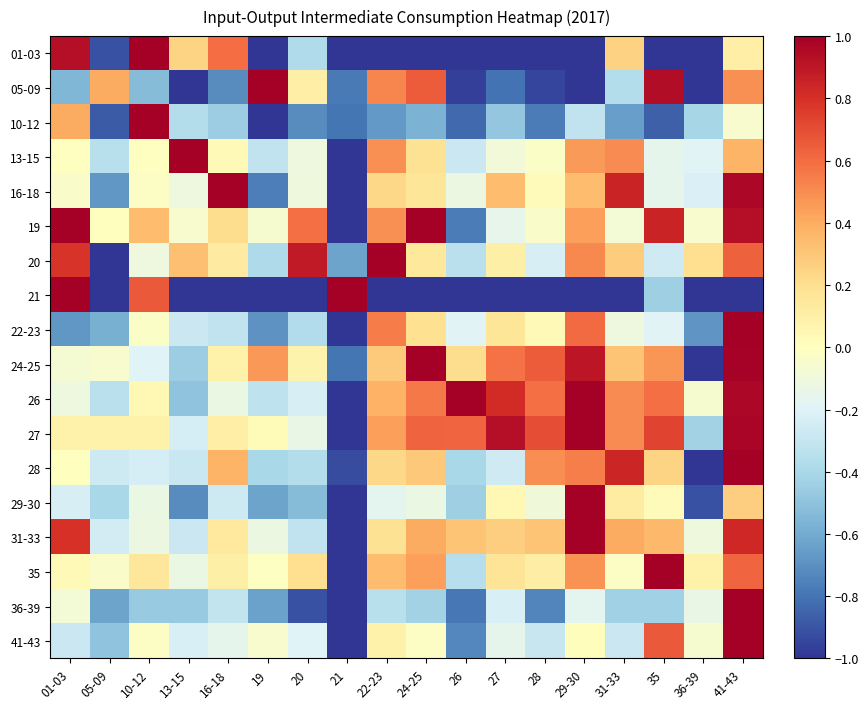

Between 41-43 and 35, which is larger?

41-43